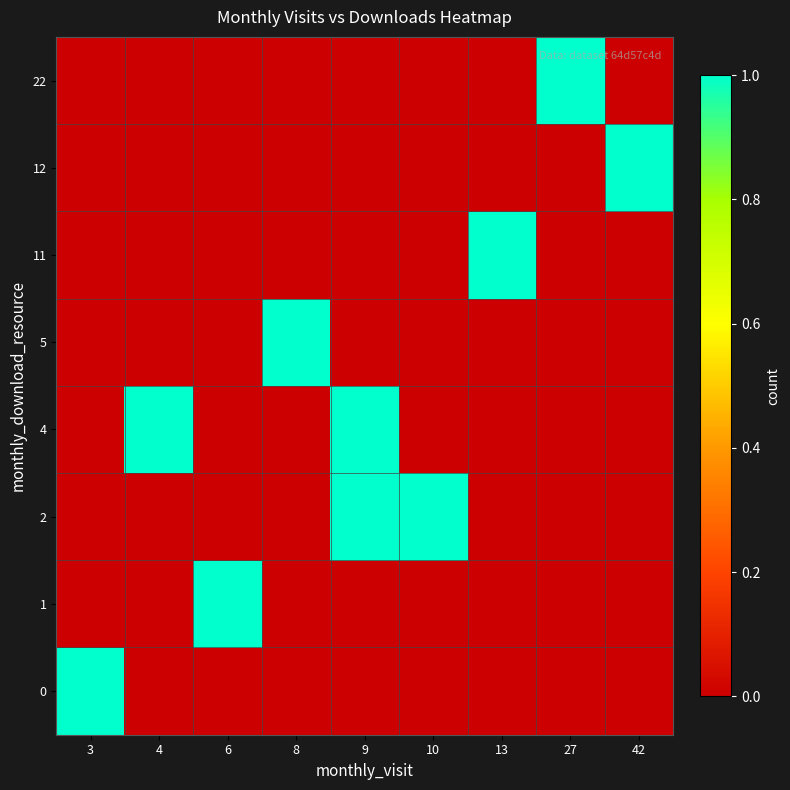

Reading left to right, what are all the values shown in this chart?

0: 3=1	4=0	6=0	8=0	9=0	10=0	13=0	27=0	42=0
1: 3=0	4=0	6=1	8=0	9=0	10=0	13=0	27=0	42=0
2: 3=0	4=0	6=0	8=0	9=1	10=1	13=0	27=0	42=0
4: 3=0	4=1	6=0	8=0	9=1	10=0	13=0	27=0	42=0
5: 3=0	4=0	6=0	8=1	9=0	10=0	13=0	27=0	42=0
11: 3=0	4=0	6=0	8=0	9=0	10=0	13=1	27=0	42=0
12: 3=0	4=0	6=0	8=0	9=0	10=0	13=0	27=0	42=1
22: 3=0	4=0	6=0	8=0	9=0	10=0	13=0	27=1	42=0